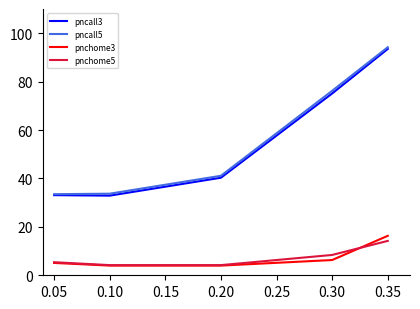

What is the difference between the maximum and minimum values in the pnchome5 series?

10.0